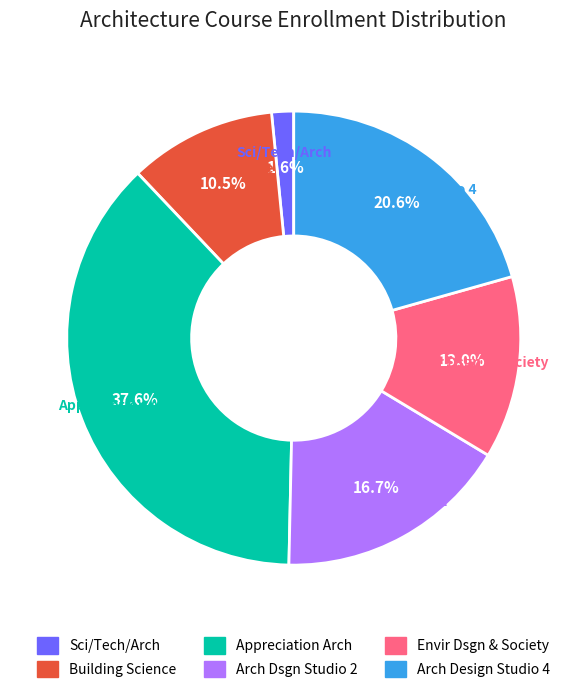

Which slice is the largest?

Appreciation Arch